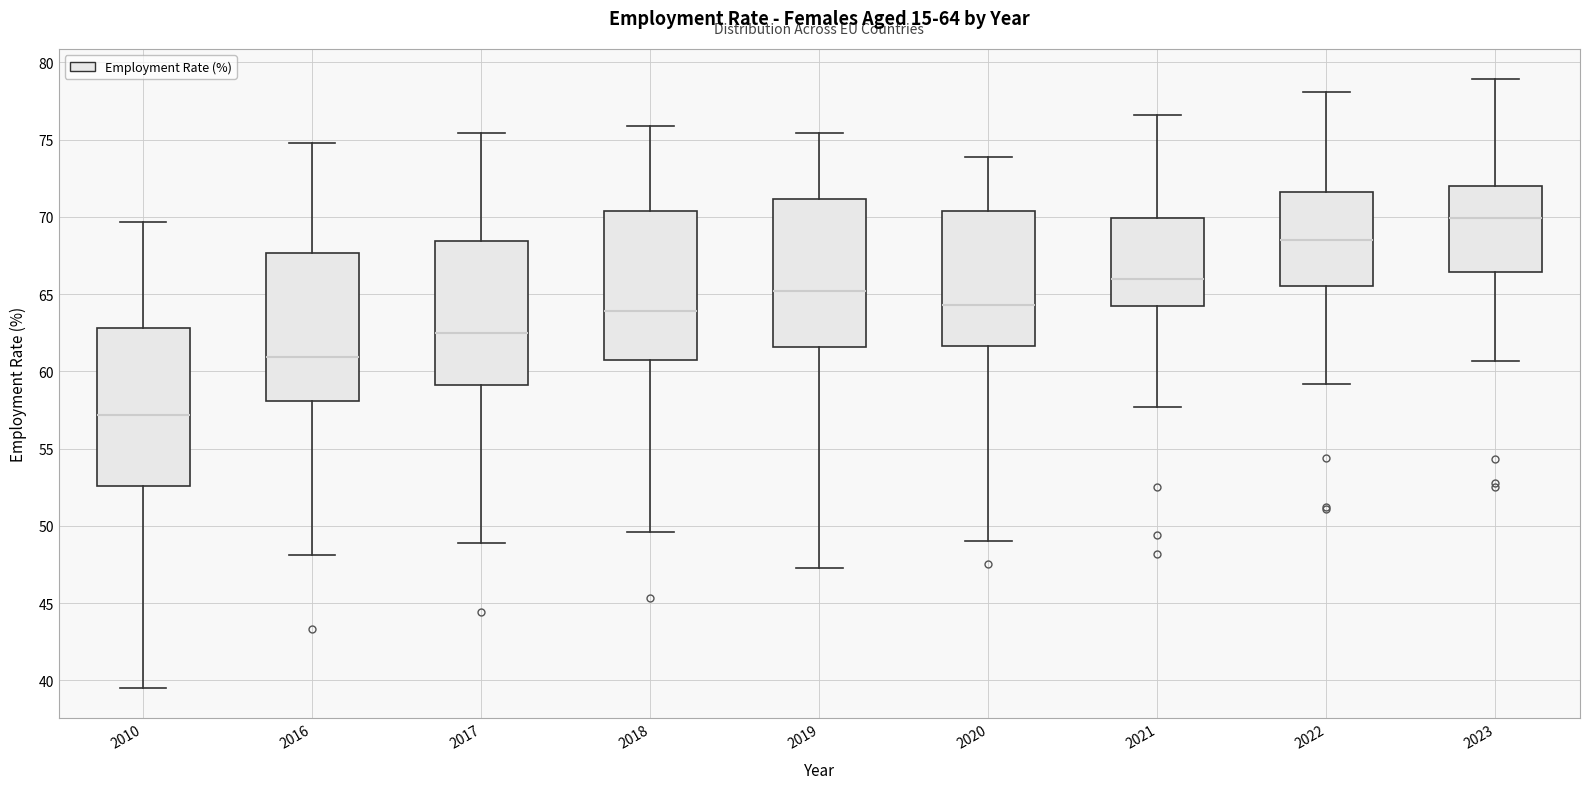

Which box is the tallest, from its lower edge to its upper edge?

2010